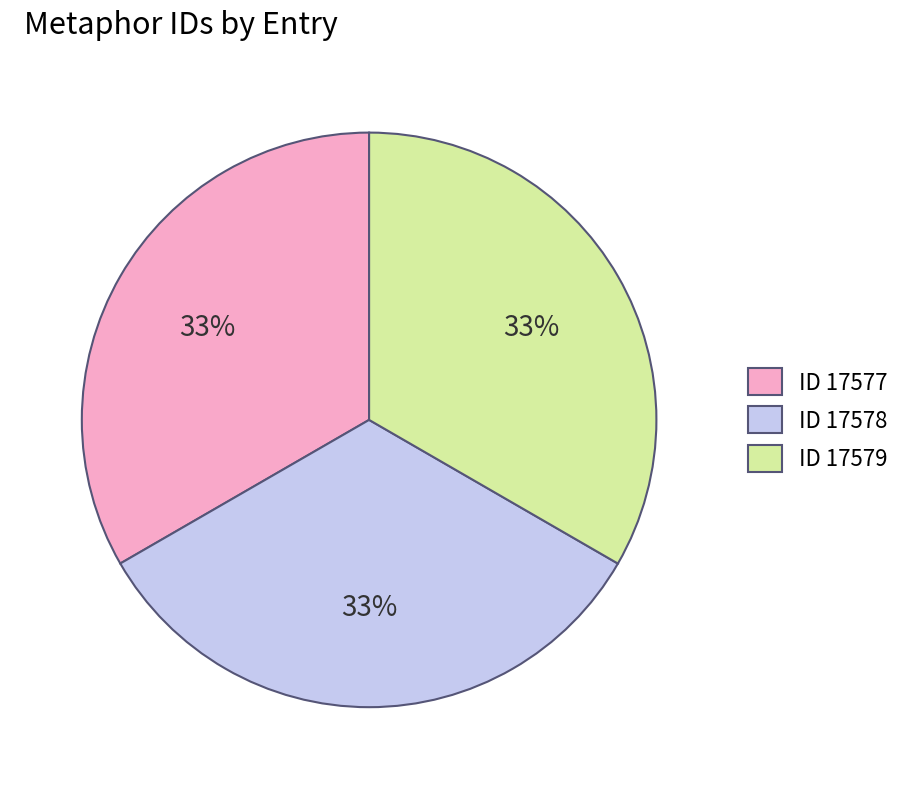

What is the ratio of the value at ID 17578 to the value at ID 17577?

1.0